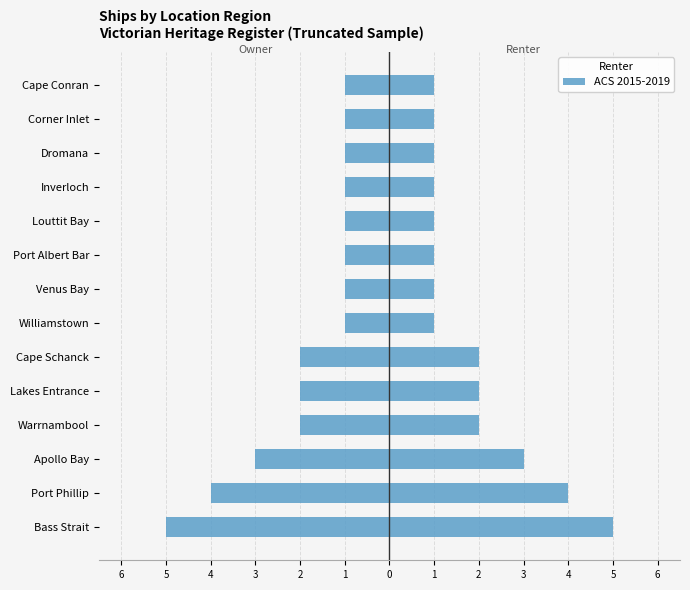

What is the value of the 4th bar from the left?

-2